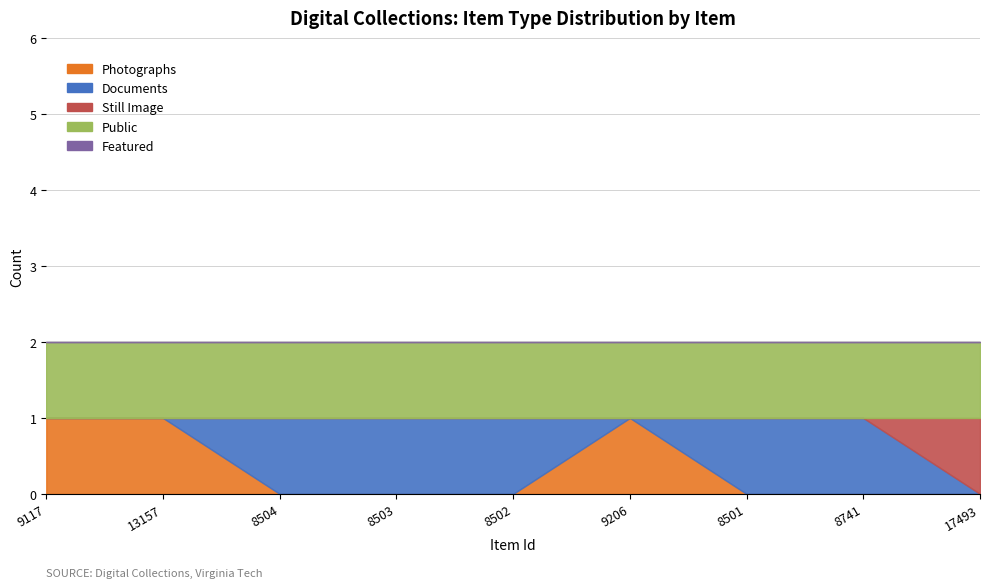

Where is Public nearest to the value 1?

9117